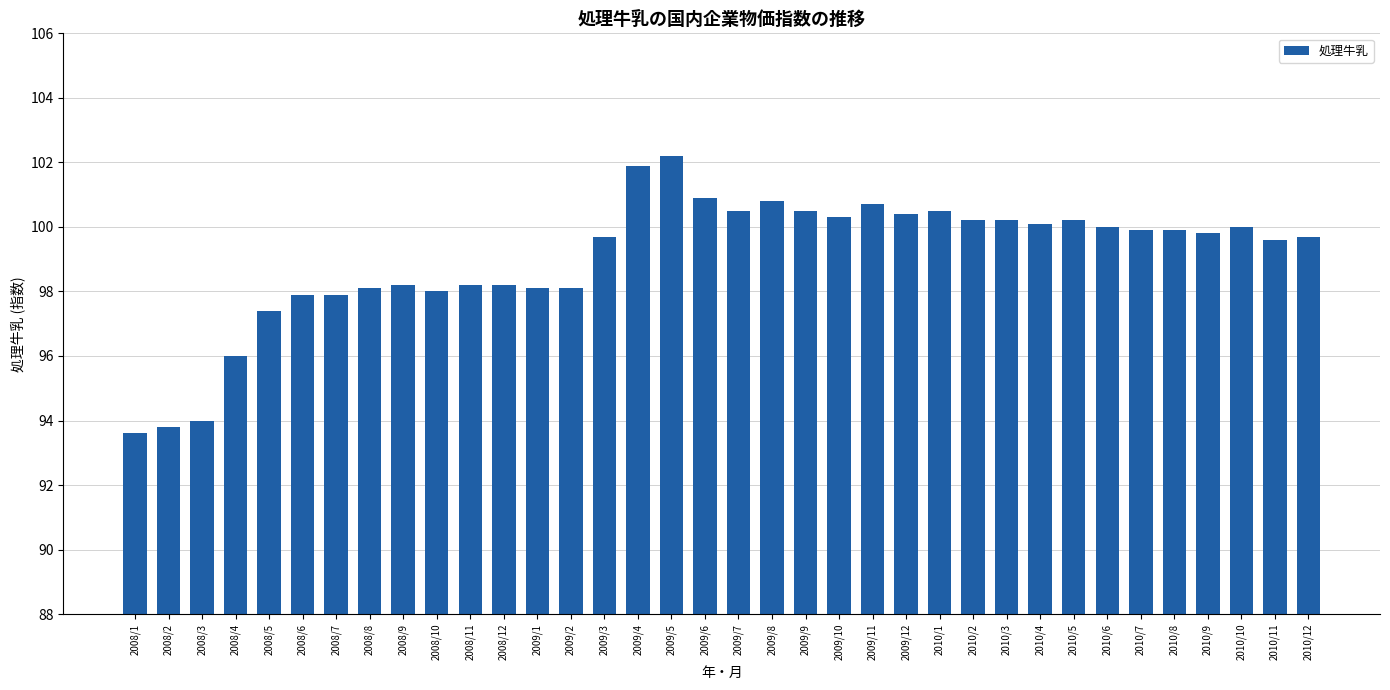

How many bars are there in total?

36